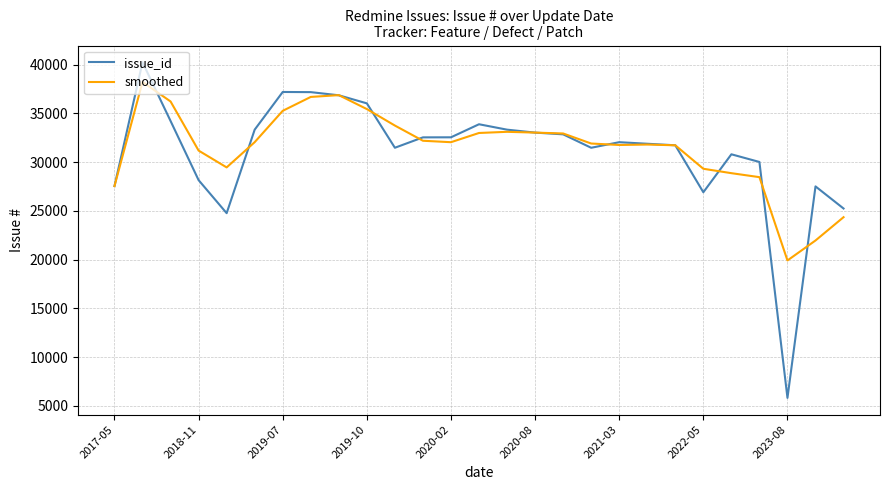

List the series in order of their peak value, highest first.

issue_id, smoothed